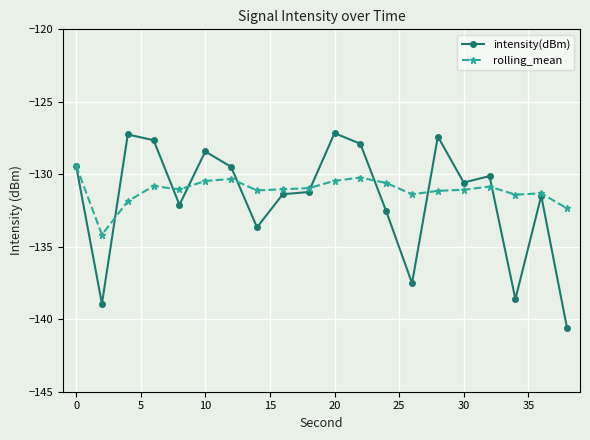

What is the difference between the second highest and minimum values in the rolling_mean series?

3.9